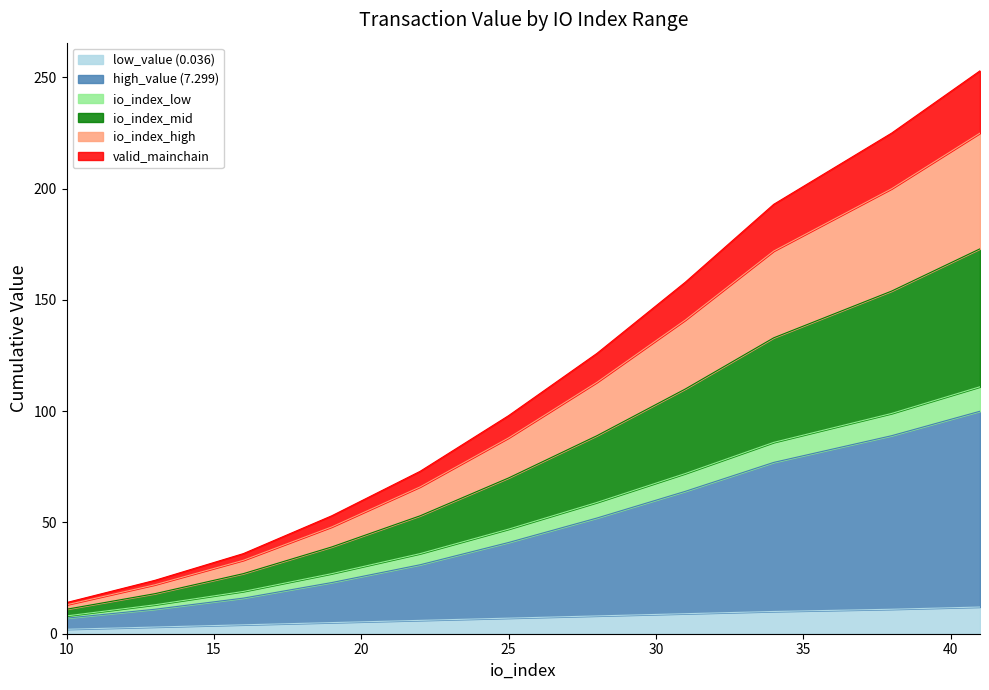

Which series has the largest range (max minus min)?

high_value (7.299)